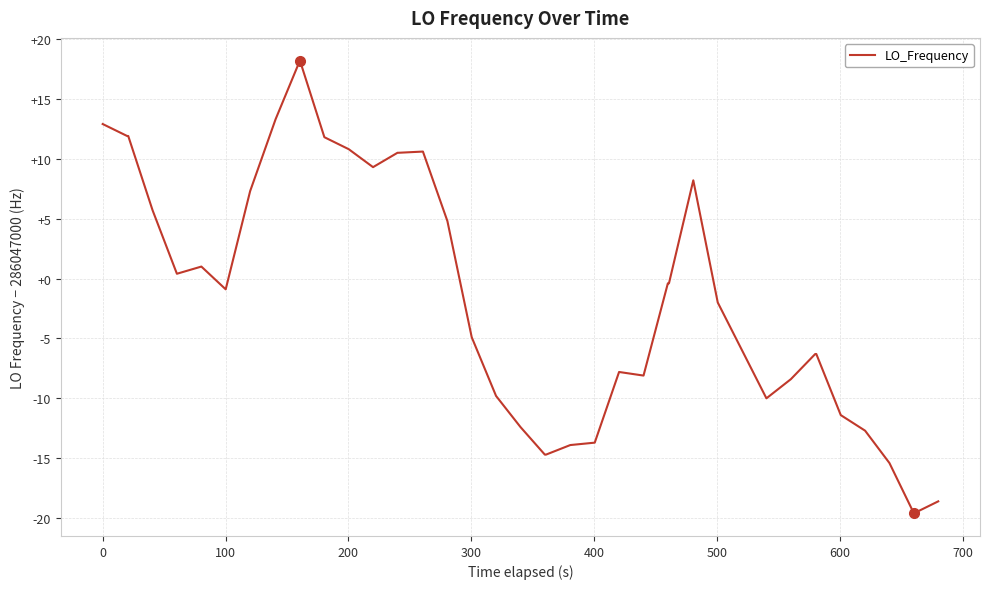

What is the smallest value displayed?

-19.6